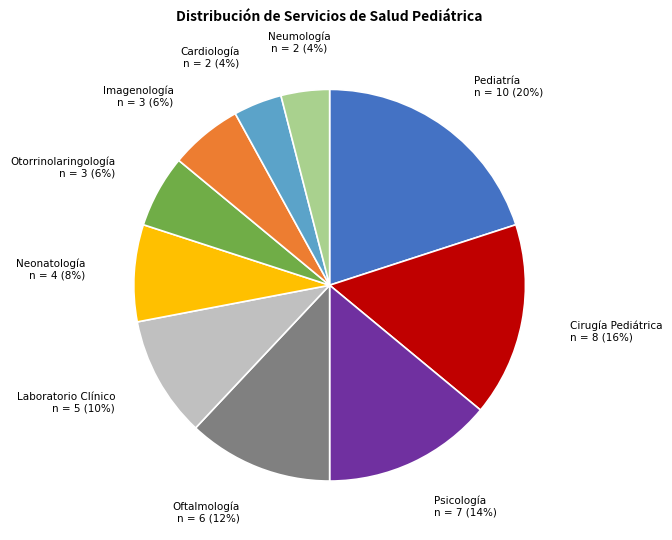

Does Imagenología represent more than half of the total?

No